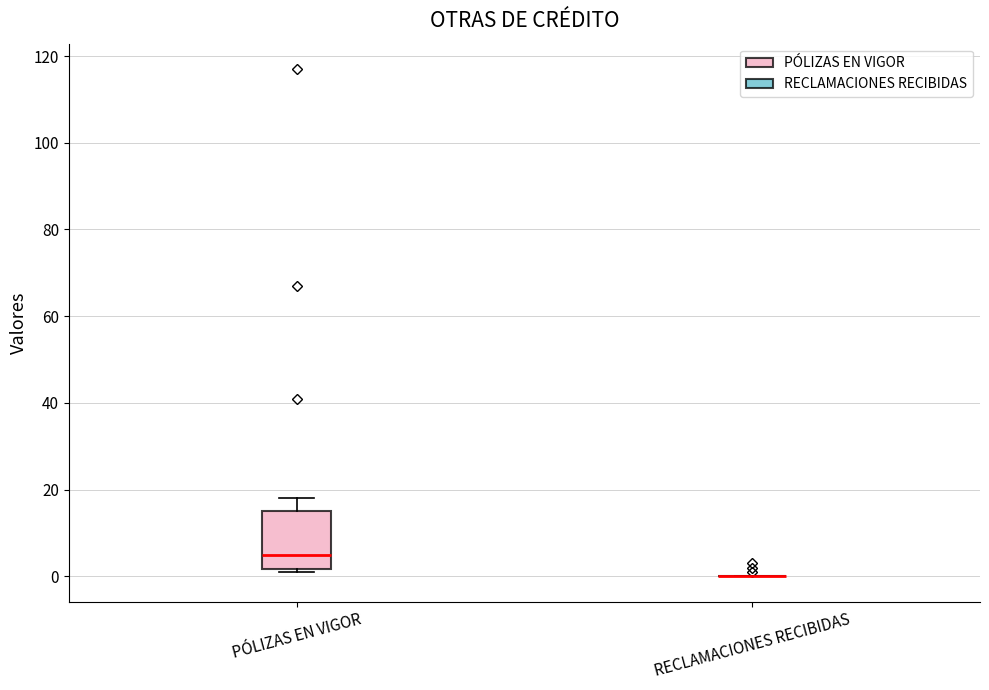

Reading left to right, transcribe this box plot: for each box, give where its median line is, the range the box spans, and where its two whiskers end, as read against the y-axis. The values are not printed on the chart, so give them approximately, as read against the axis.

PÓLIZAS EN VIGOR: median 6, box 2 to 16, whiskers 2 (just below the box's lower edge) to 18
RECLAMACIONES RECIBIDAS: box collapsed to a line at 0, whiskers 0 to 0